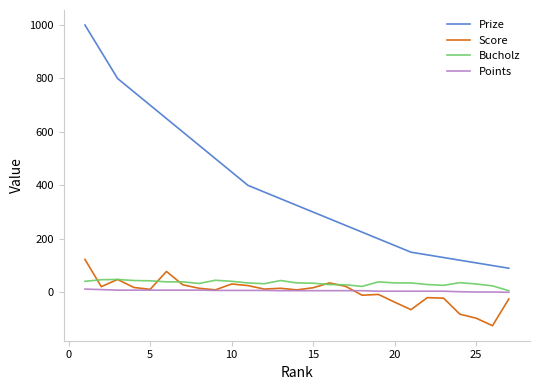

What is the highest value of the Bucholz series?

48